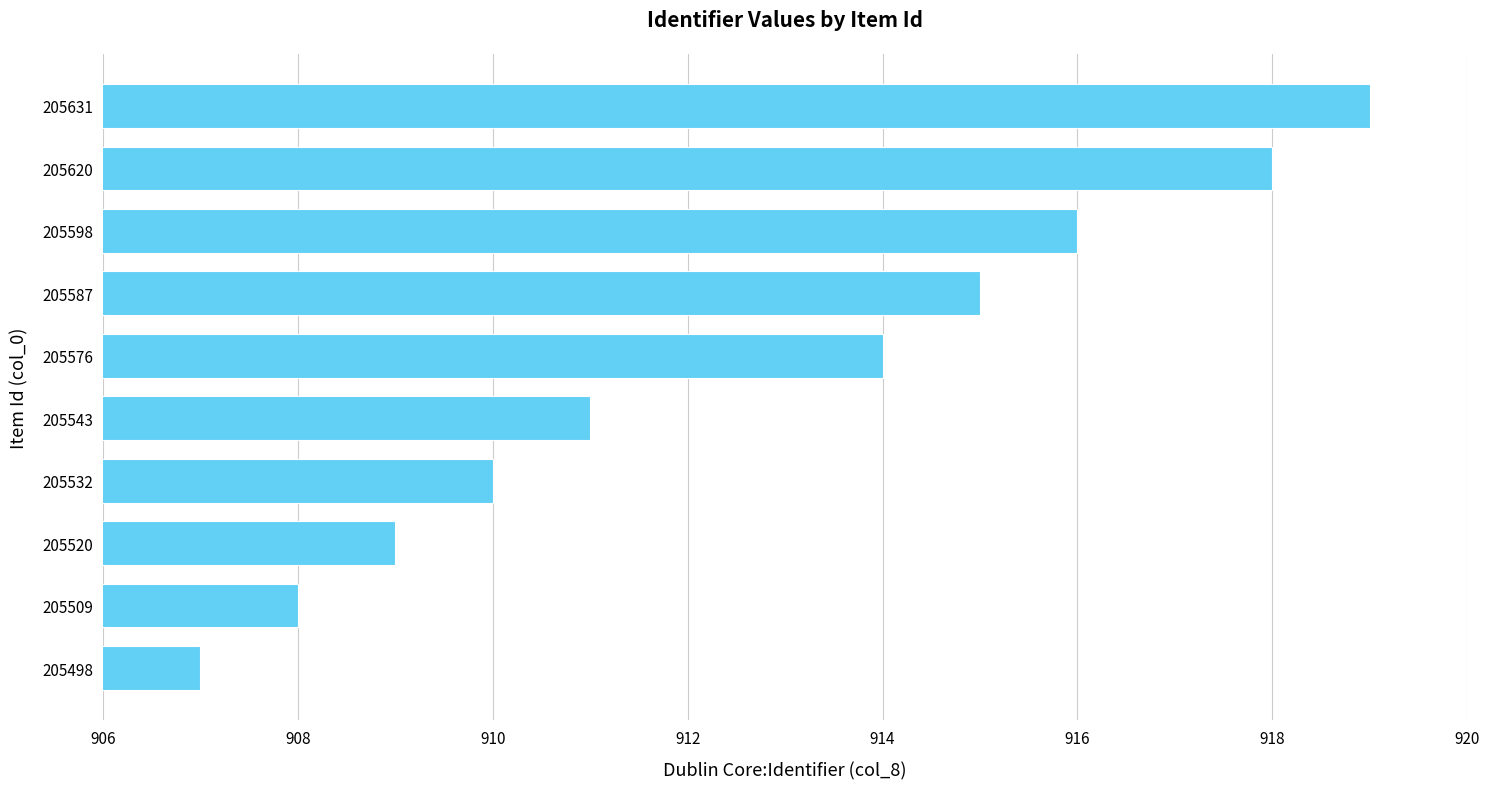

Where is the data nearest to the value 913?

205576